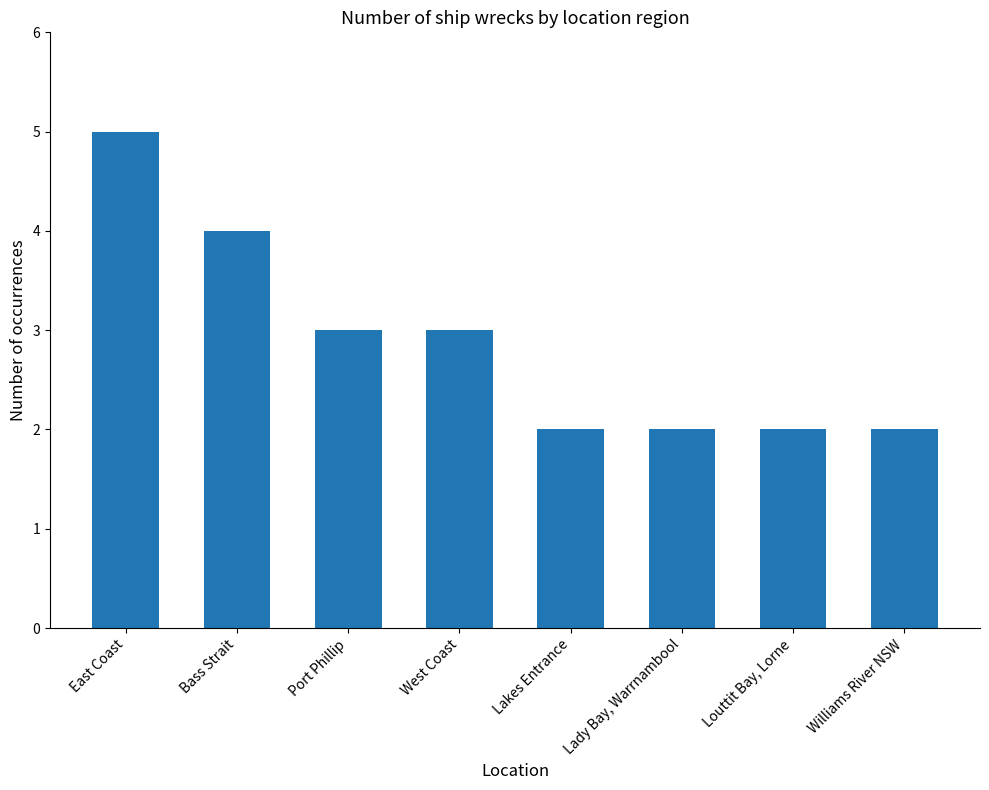

Which has a higher value, Williams River NSW or East Coast?

East Coast